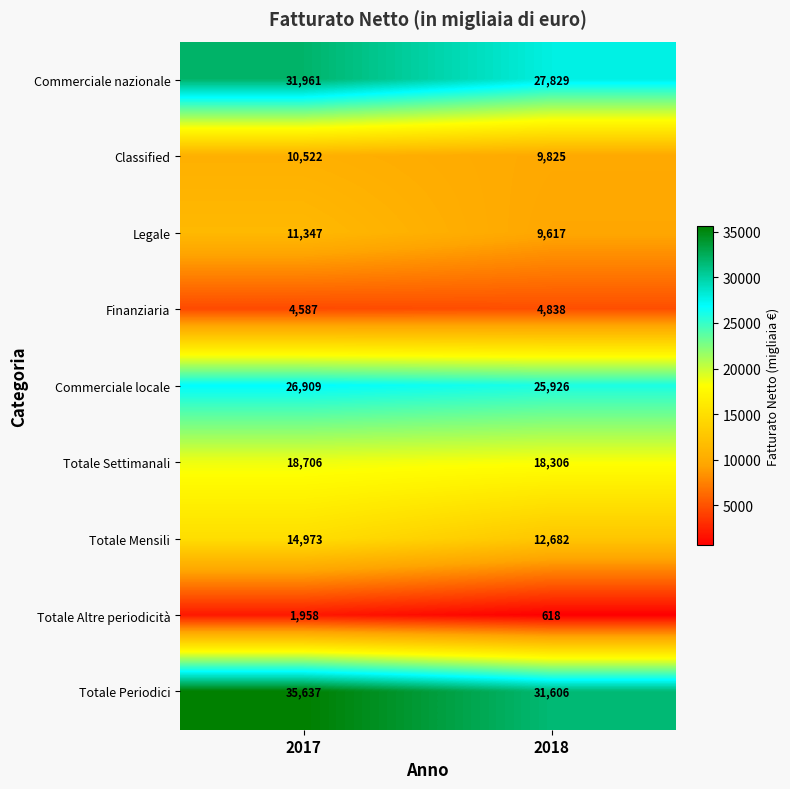

Which series has the largest total across all categories?

Totale Periodici